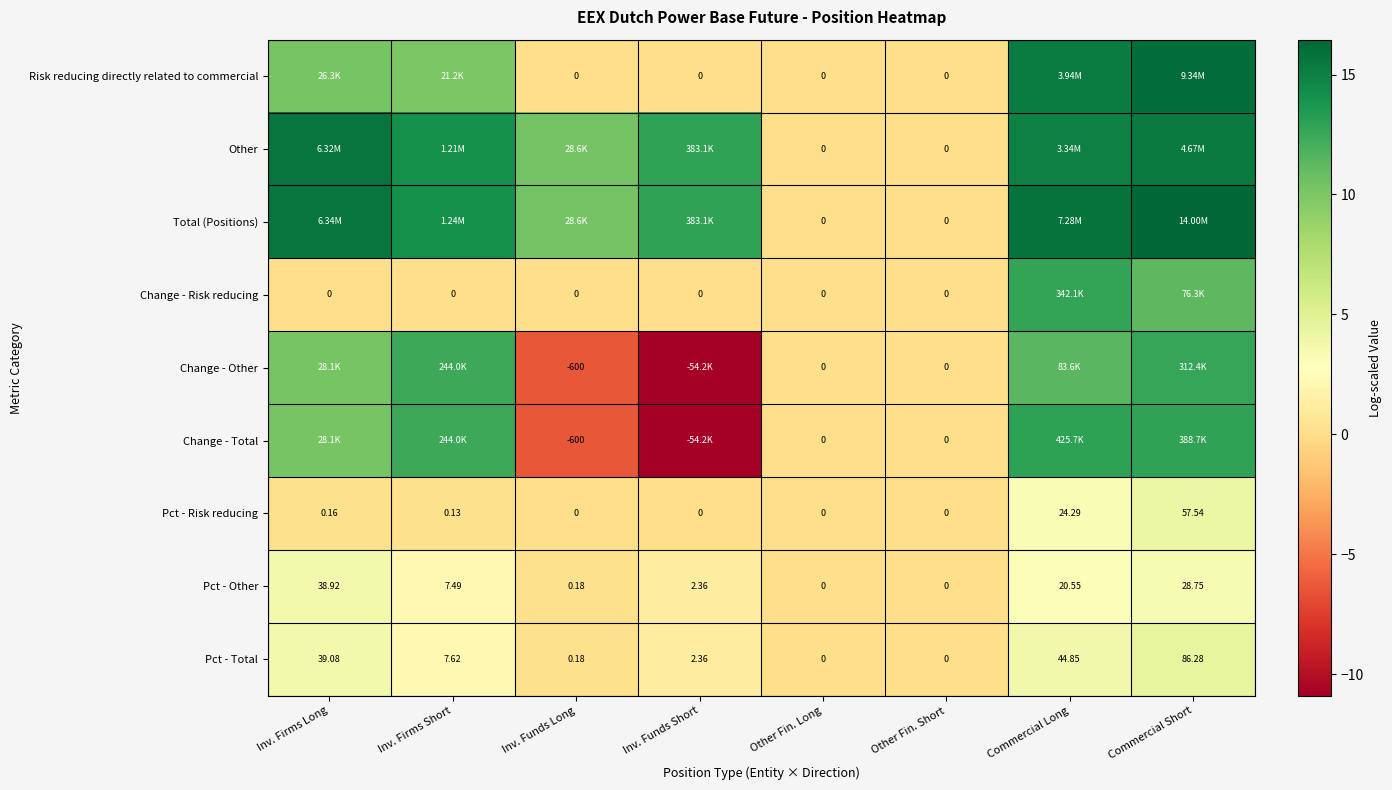

Is the value of Pct - Risk reducing at Inv. Firms Short greater than the value of Change - Other at Other Fin. Long?

Yes